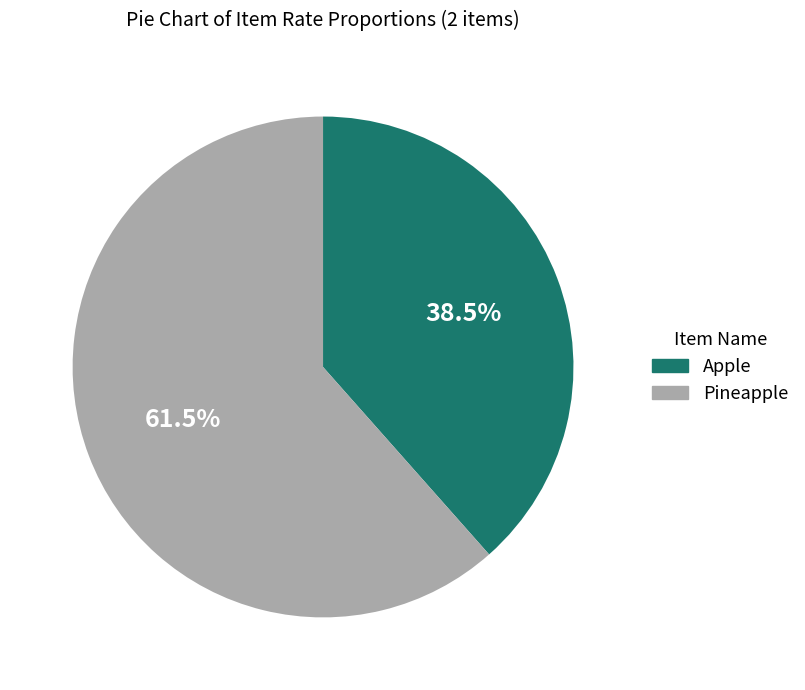

The Apple slice represents 24% of the pie. True or false?

False